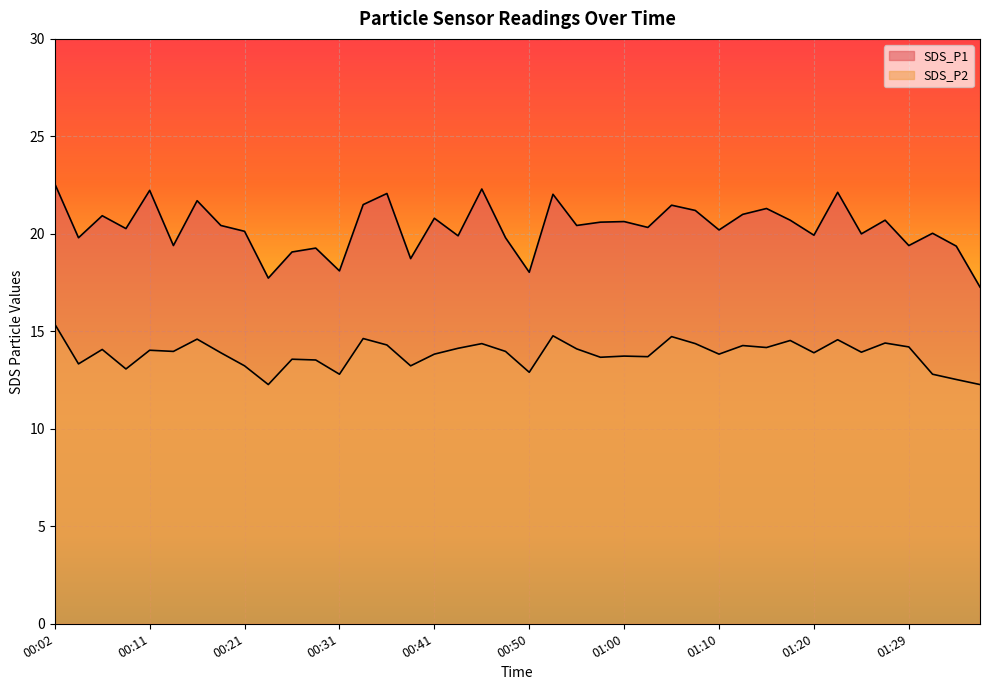

What is the difference between the highest and lowest values at 01:00?

6.9